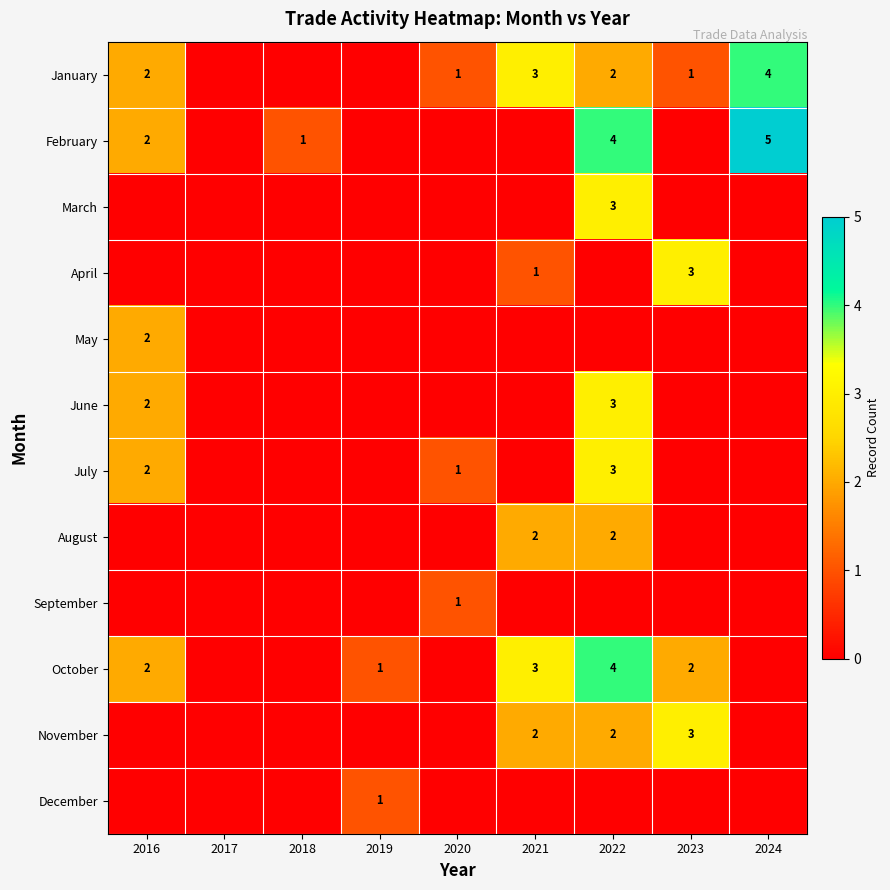

Is it true that January equals 4 at 2024?

True